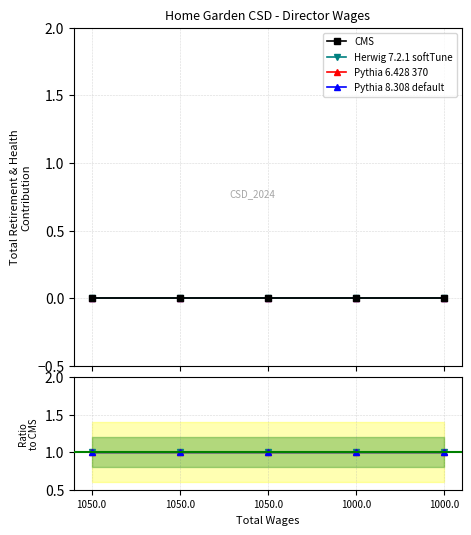

At which label does Herwig 7.2.1 softTune reach its minimum?

1050.0